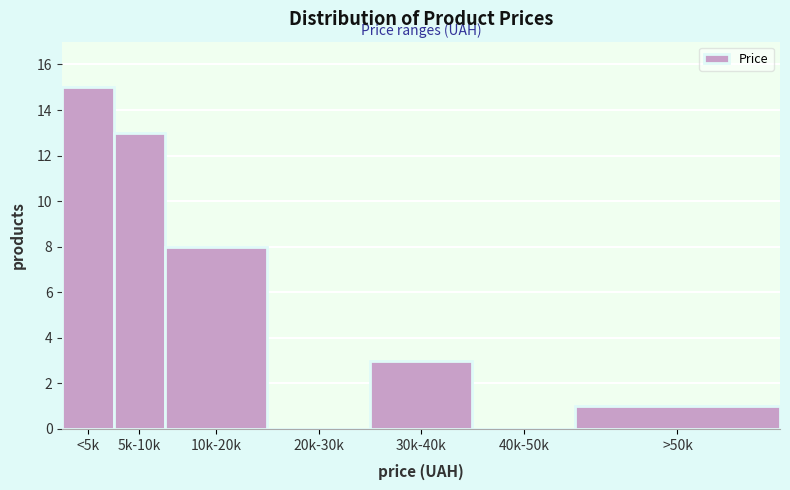

Reading left to right, what are all the values shown in this chart?

<5k=15	5k-10k=13	10k-20k=8	20k-30k=0	30k-40k=3	40k-50k=0	>50k=1